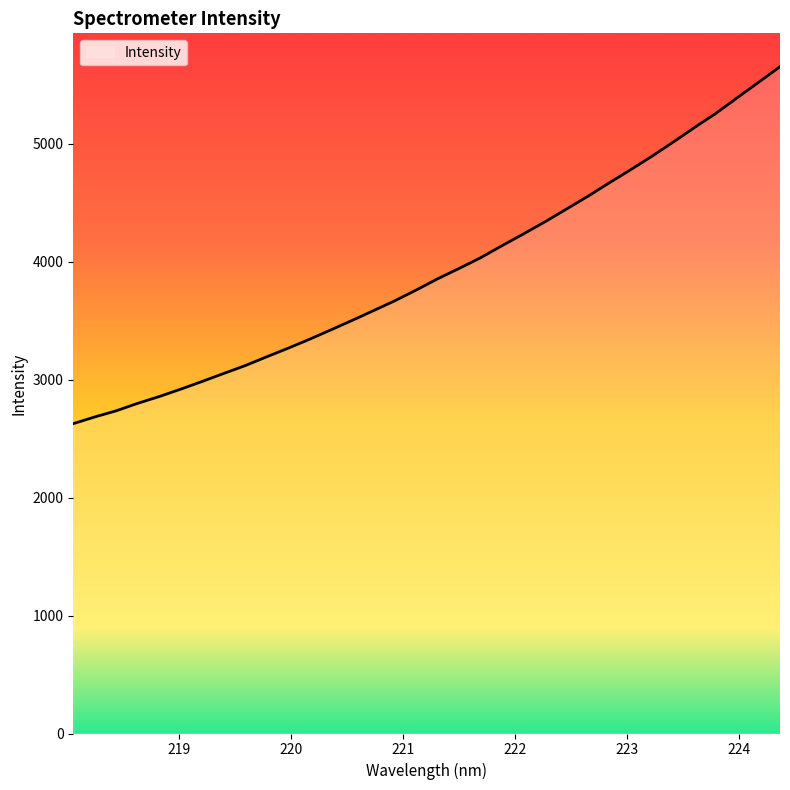

What is the sum of all values?

133308.9